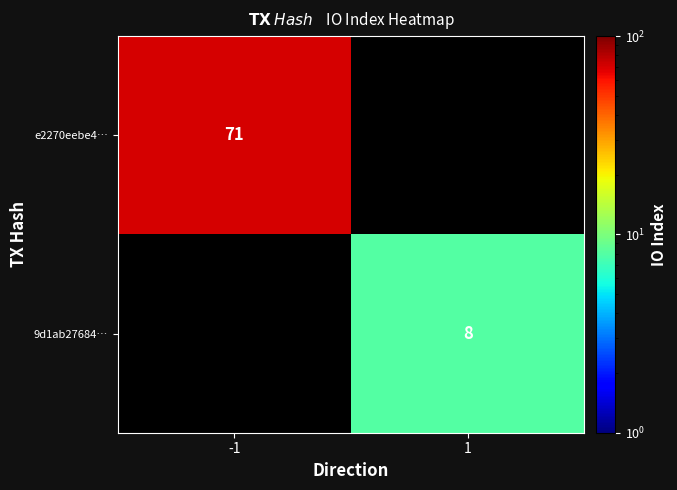

True or false: 9d1ab27684… has a value of 8 at 1.

True